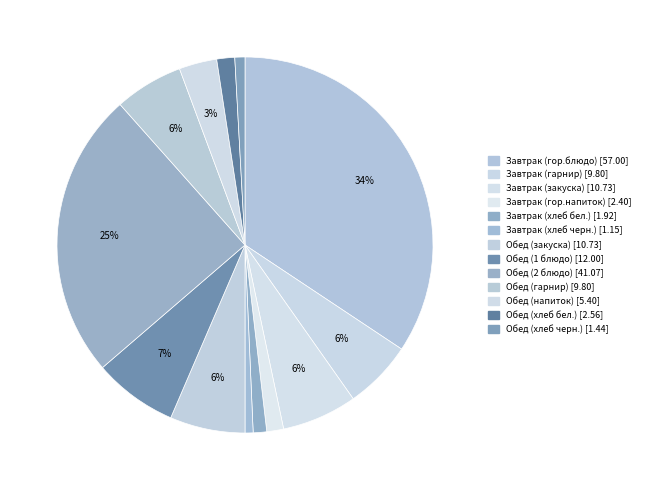

Count the number of slices in the pie.

13